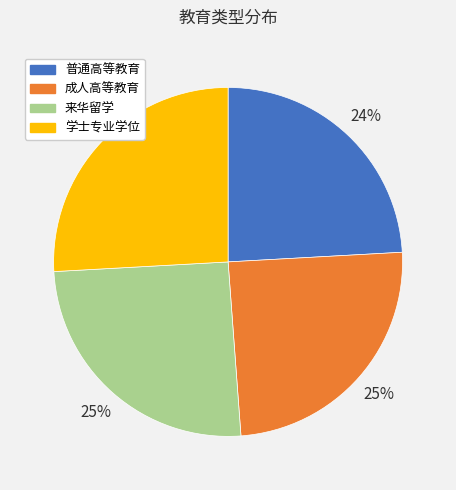

Does 成人高等教育 represent more than half of the total?

No